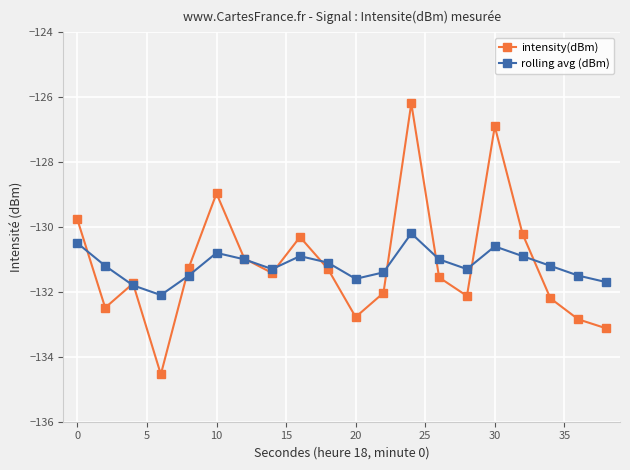

List the series in order of their peak value, highest first.

intensity(dBm), rolling avg (dBm)